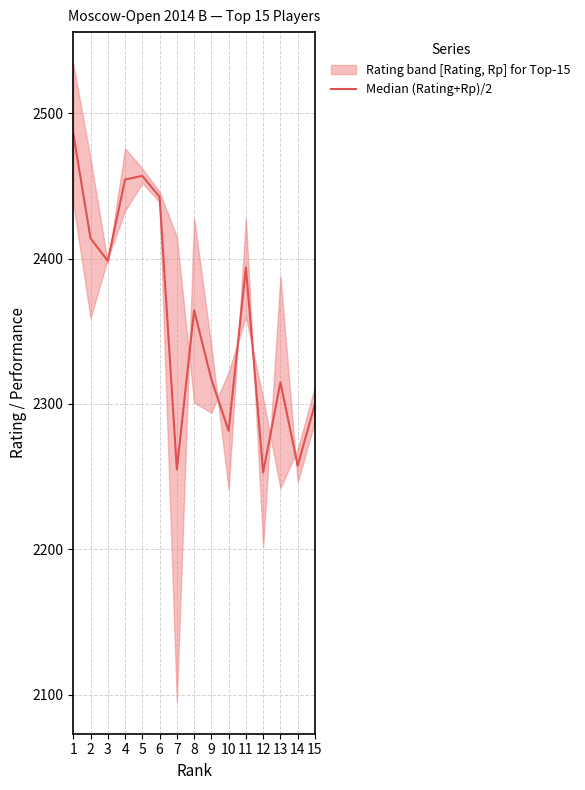

Does the chart display data point markers on the line(s)?

No